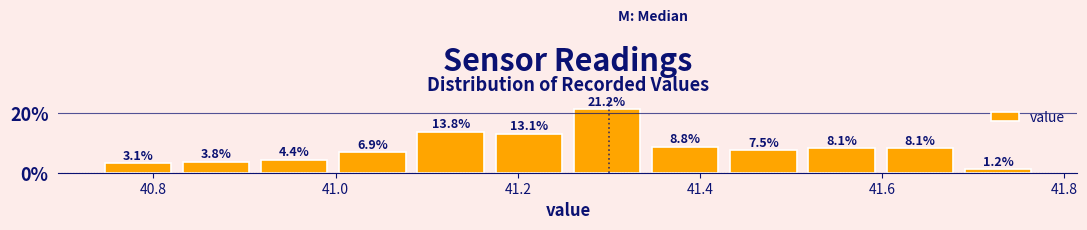

Reading left to right, transcribe this chart: for each bar, give the range it covers on the x-axis and its height. The bar edges are not printed on the chart, so give them approximately, as read against the axis.

40.74 to 40.82: 3.1
40.82 to 40.92: 3.8
40.92 to 41.00: 4.4
41.00 to 41.08: 6.9
41.08 to 41.16: 13.8
41.16 to 41.26: 13.1
41.26 to 41.34: 21.2
41.34 to 41.42: 8.8
41.42 to 41.52: 7.5
41.52 to 41.60: 8.1
41.60 to 41.68: 8.1
41.68 to 41.78: 1.2